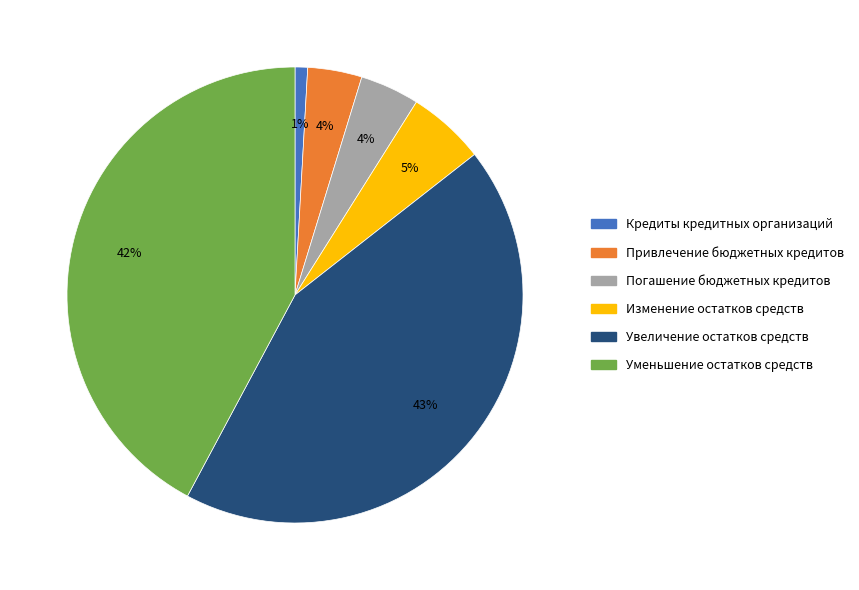

True or false: Погашение бюджетных кредитов accounts for 11% of the total.

False